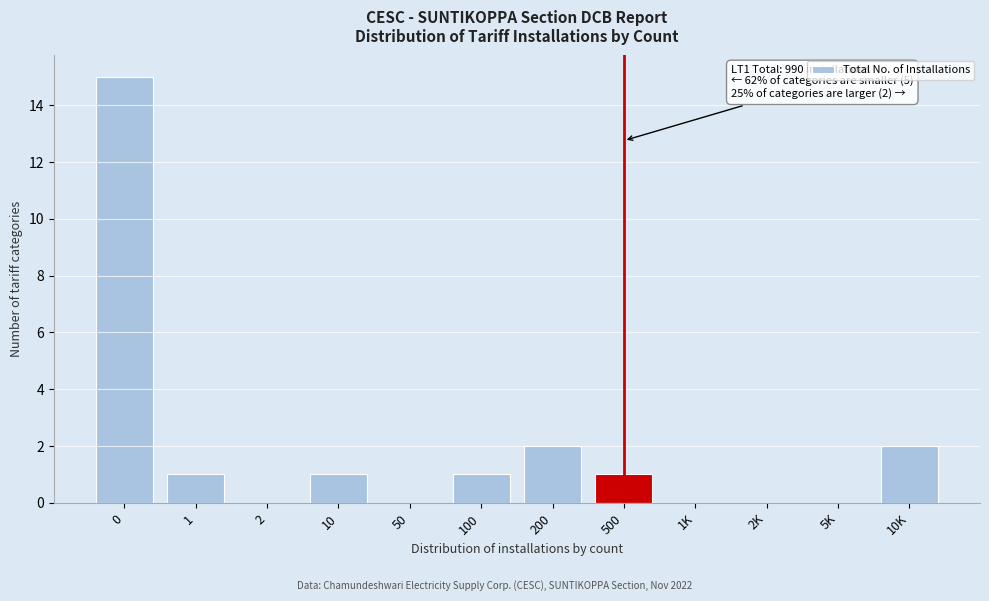

Reading right to left, extract all data points from this chart.

10K=2	5K=0	2K=0	1K=0	500=1	200=2	100=1	50=0	10=1	2=0	1=1	0=15